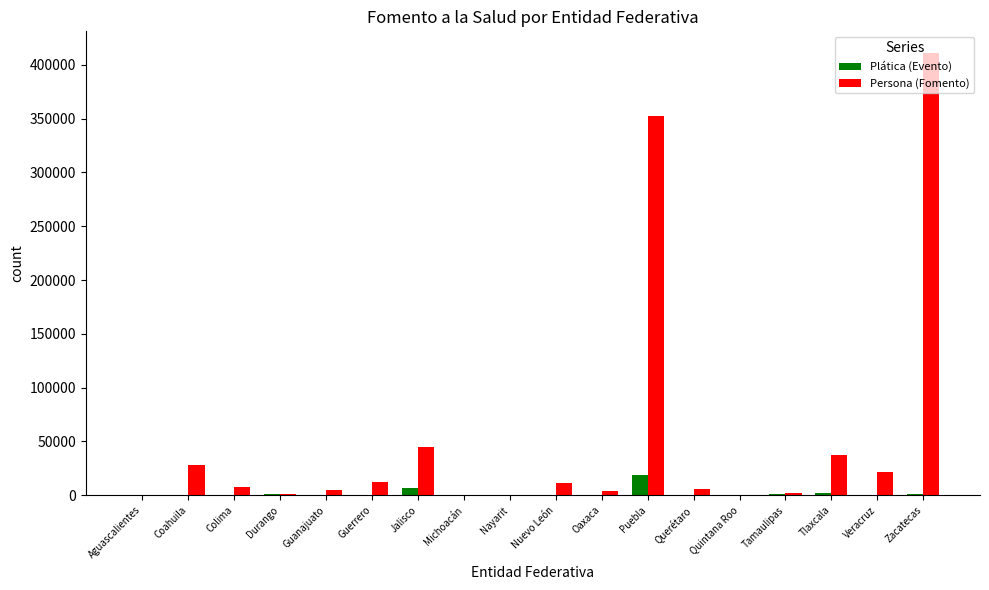

At which category is the sum across all series the highest?

Zacatecas